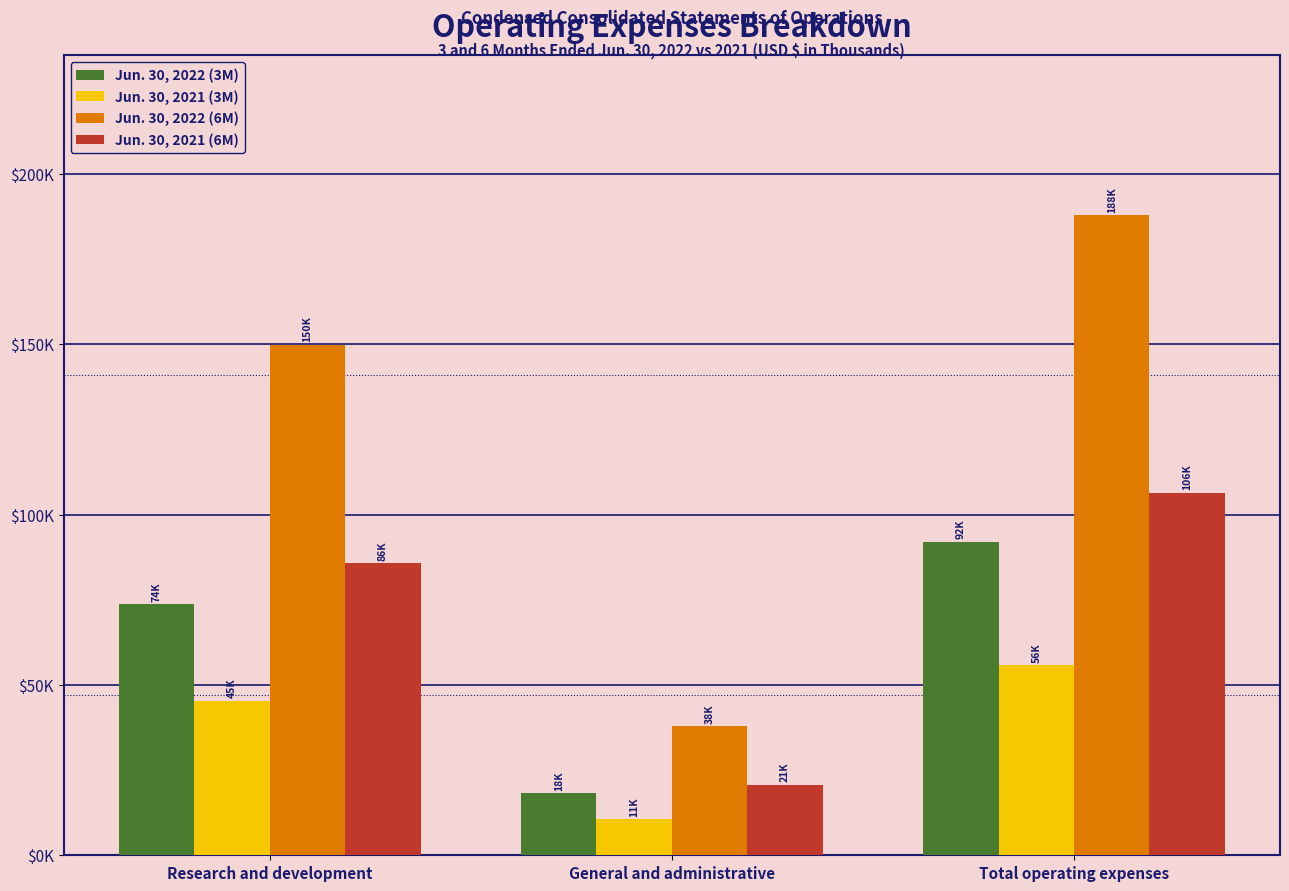

At Research and development, list the series in order from smallest to largest.

Jun. 30, 2021 (3M), Jun. 30, 2022 (3M), Jun. 30, 2021 (6M), Jun. 30, 2022 (6M)